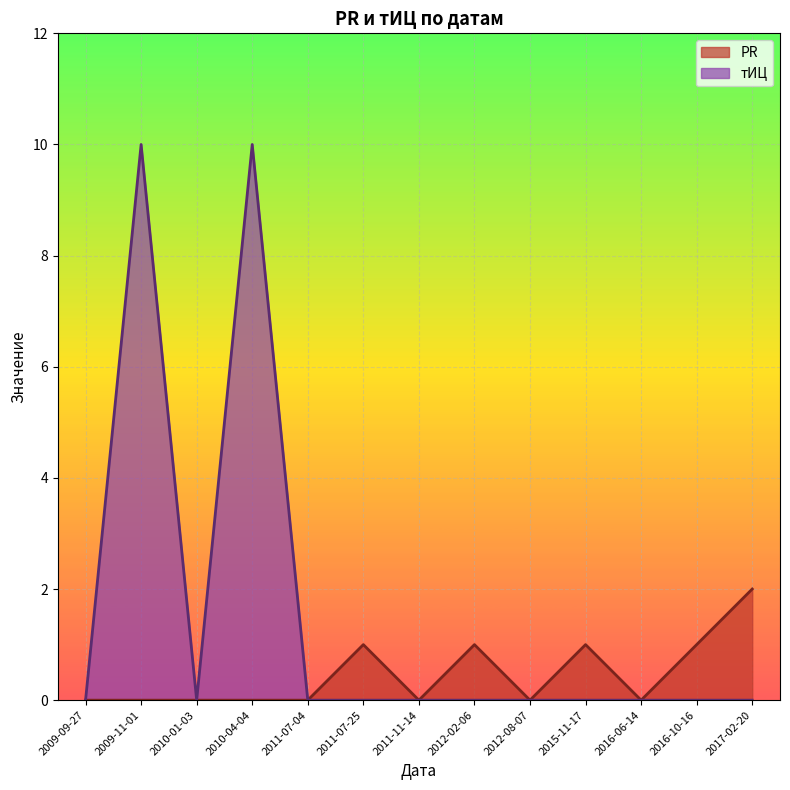

In тИЦ, how many points are lower than both neighbors (excluding endpoints)?

1